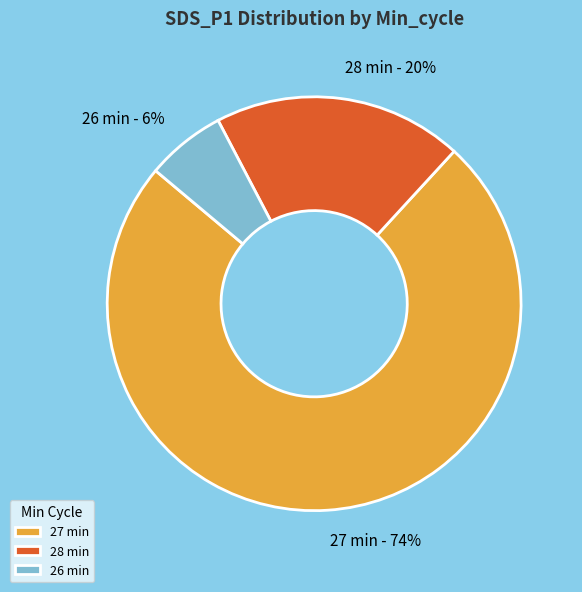

To the nearest percent, what is the combined percentage of 26 min and 28 min?

26%